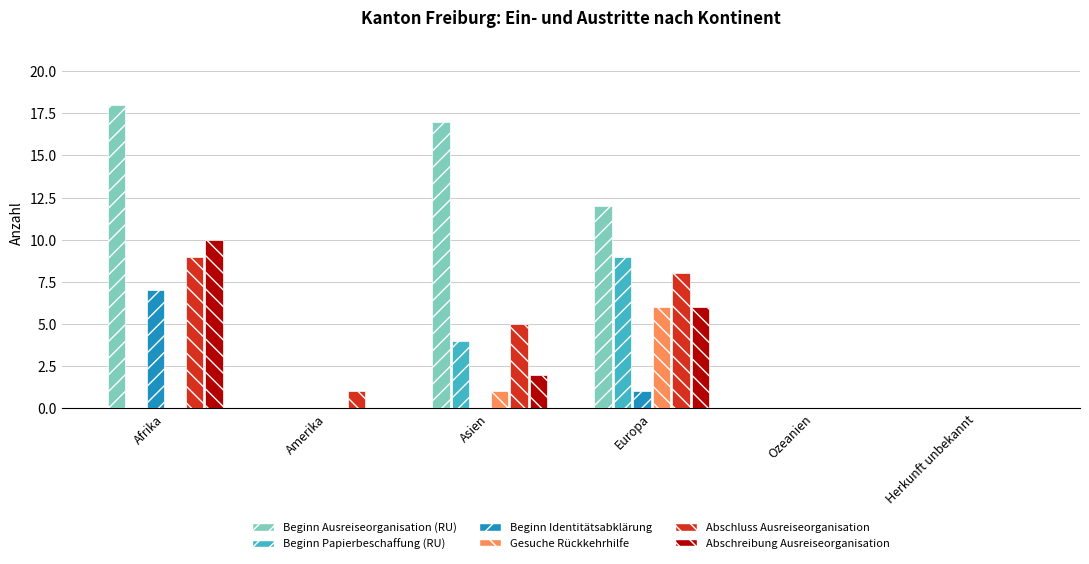

Which category has the highest value across all series?

Afrika